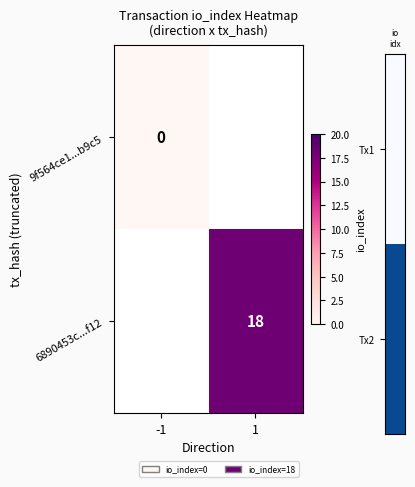

How many data points does each series have?

2